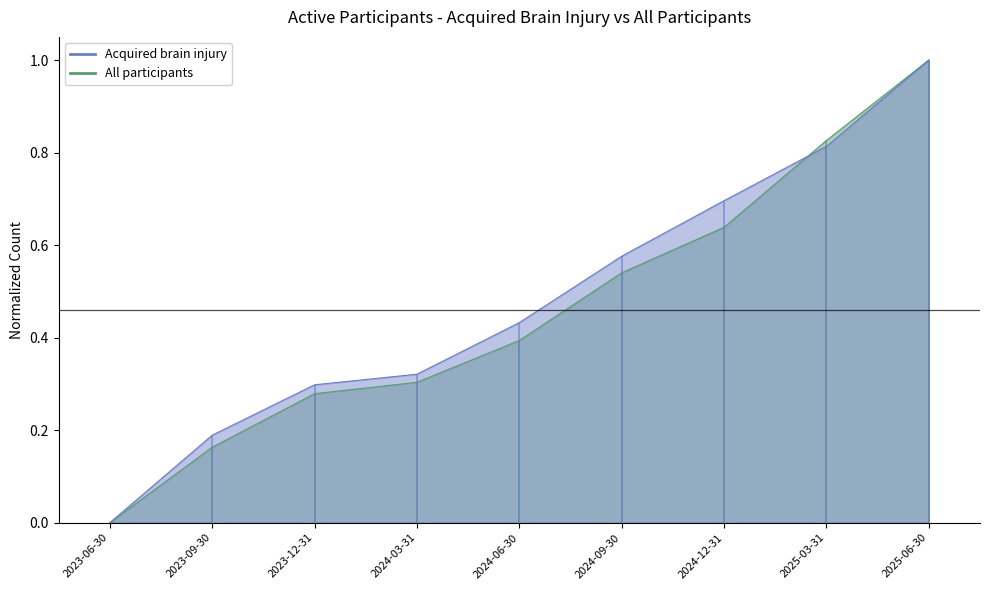

True or false: All participants has a value of -0.5 at 2023-06-30.

False